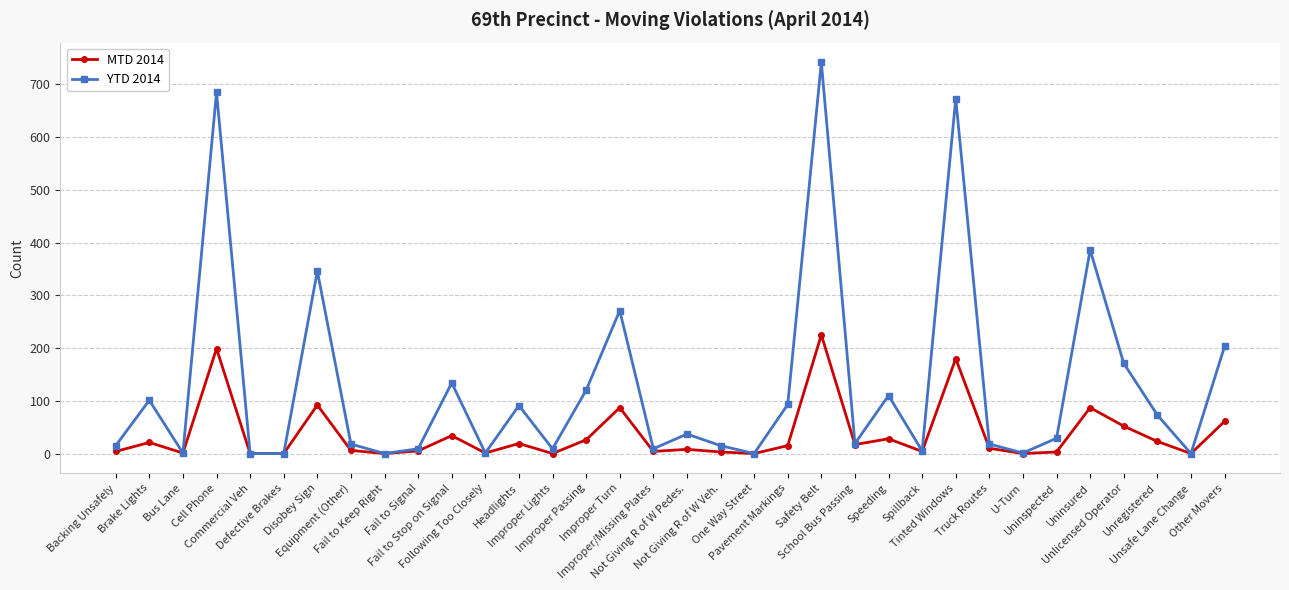

Count the number of categories in the chart.

34